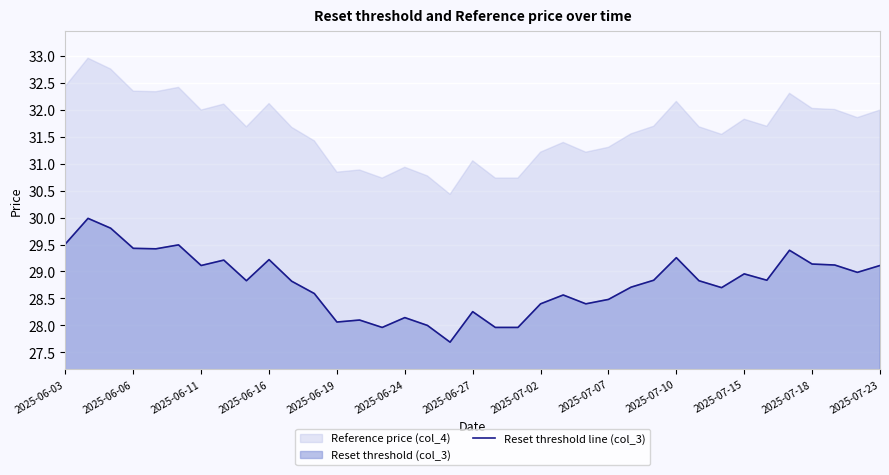

The value of Reset threshold line (col_3) at 2025-06-06 is 29.4. True or false?

True